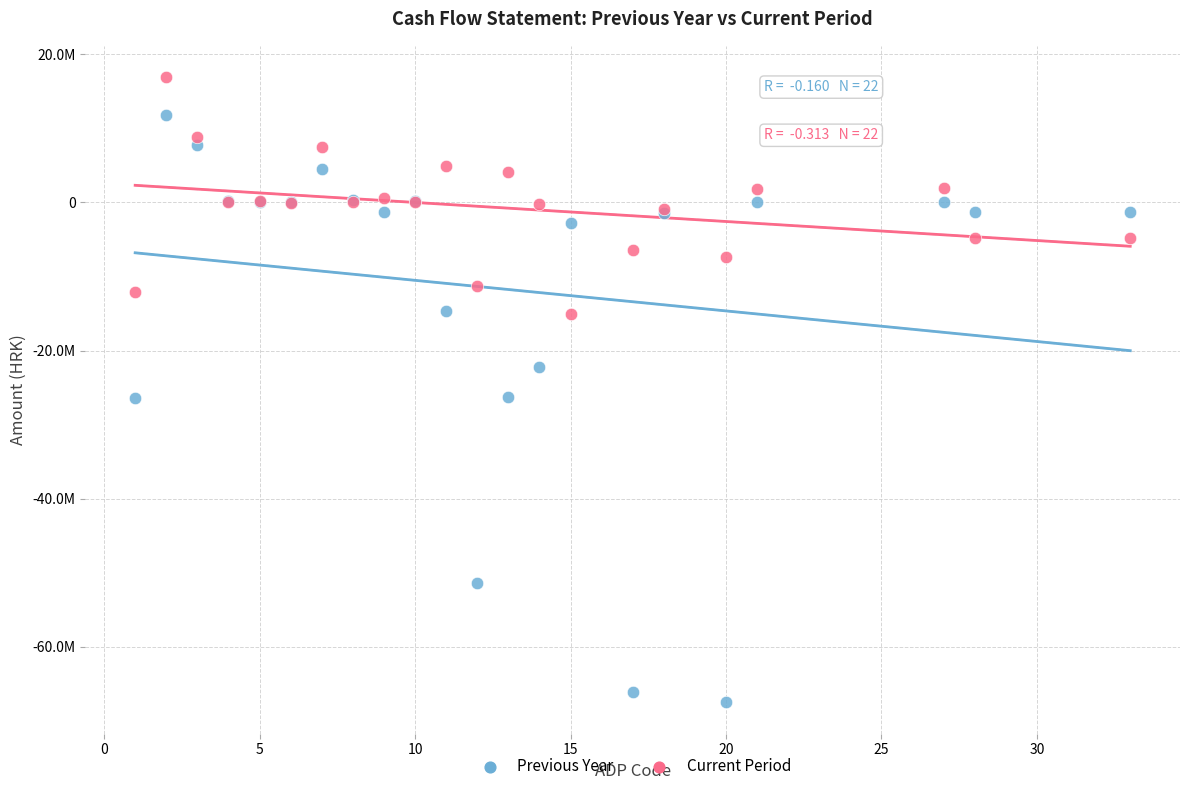

What are all the series names shown in the legend?

Previous Year, Current Period